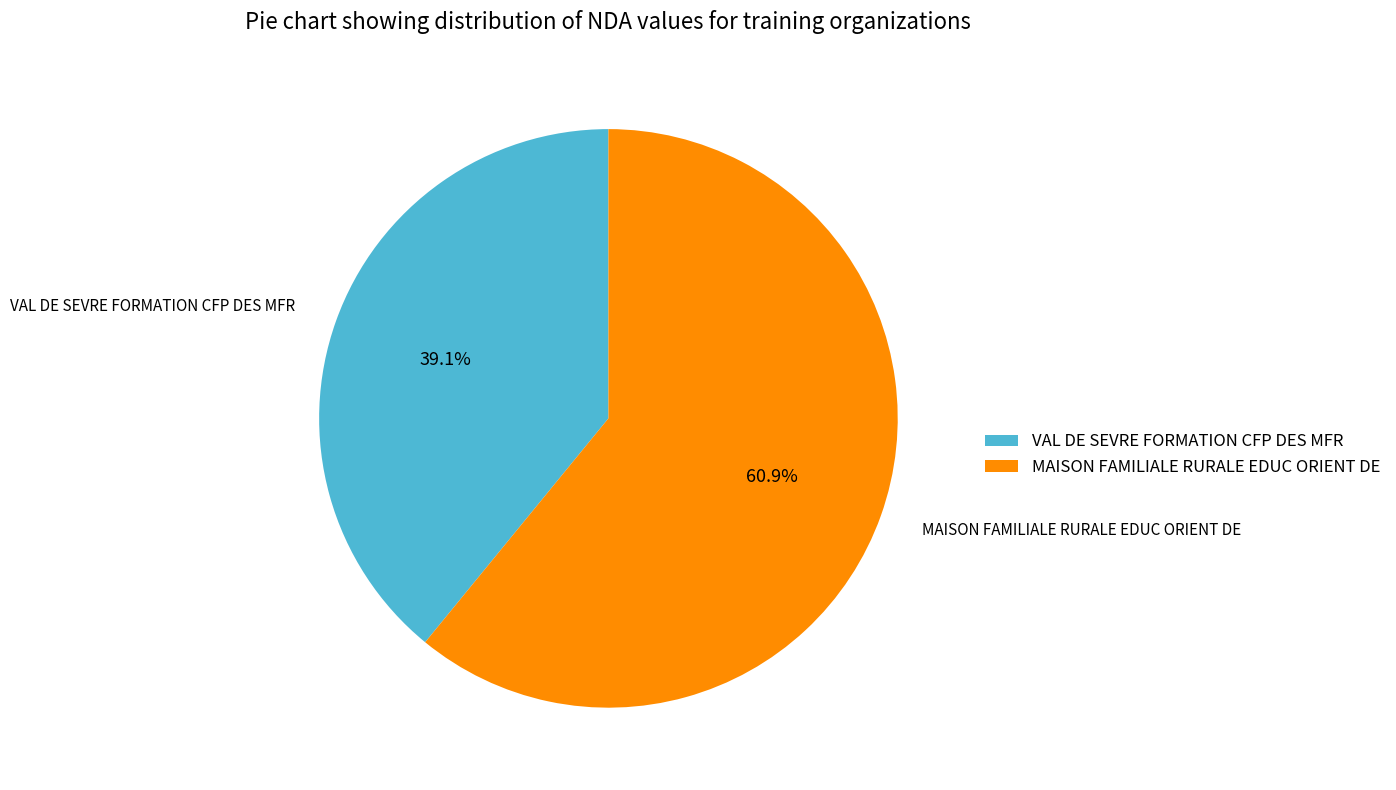

Which category has the biggest portion of the pie?

MAISON FAMILIALE RURALE EDUC ORIENT DE